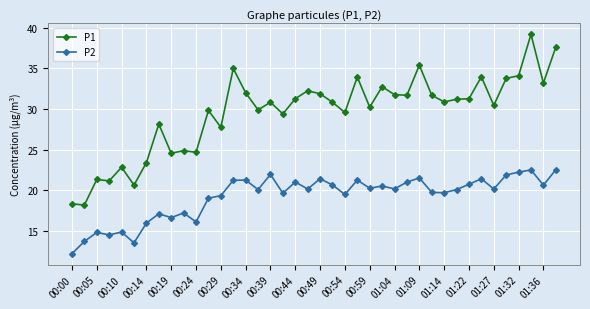

True or false: P1 and P2 cross at least once.

False